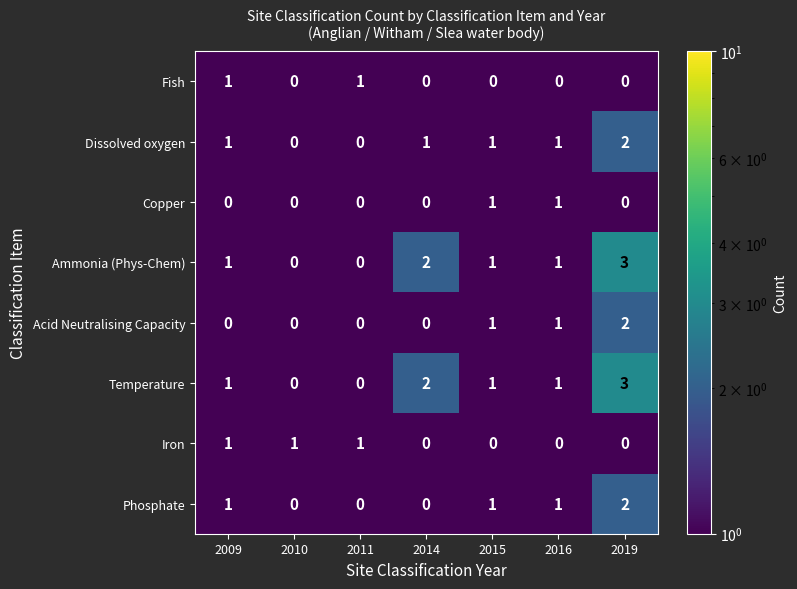

What is the greatest value displayed?

3